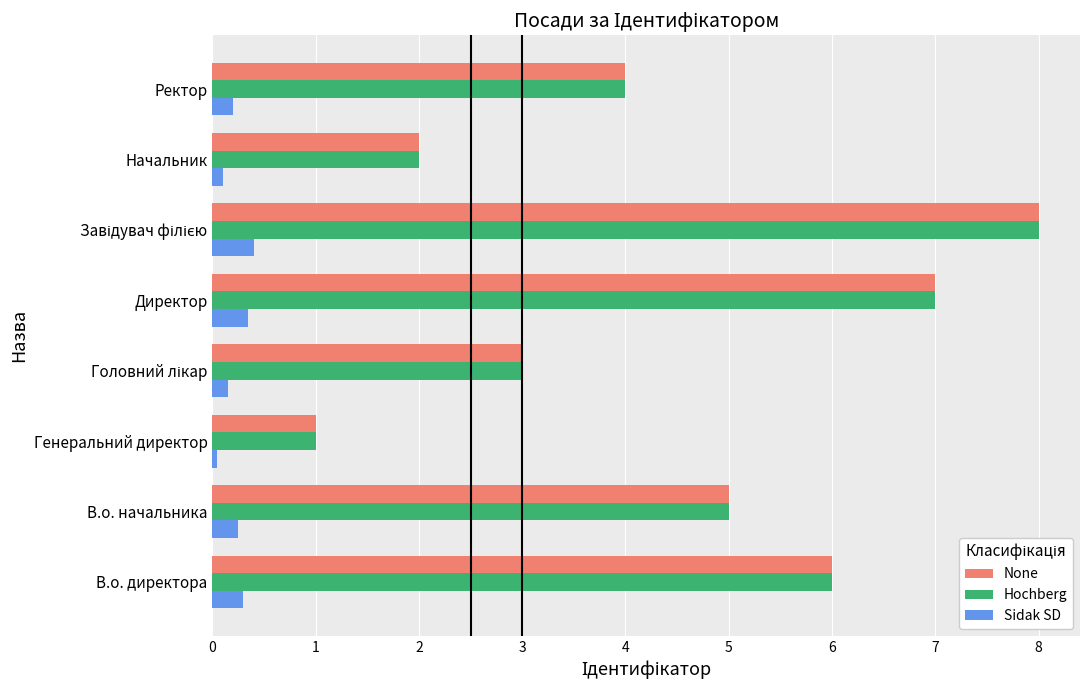

Is the value of Hochberg at Начальник greater than the value of Sidak SD at В.о. начальника?

Yes